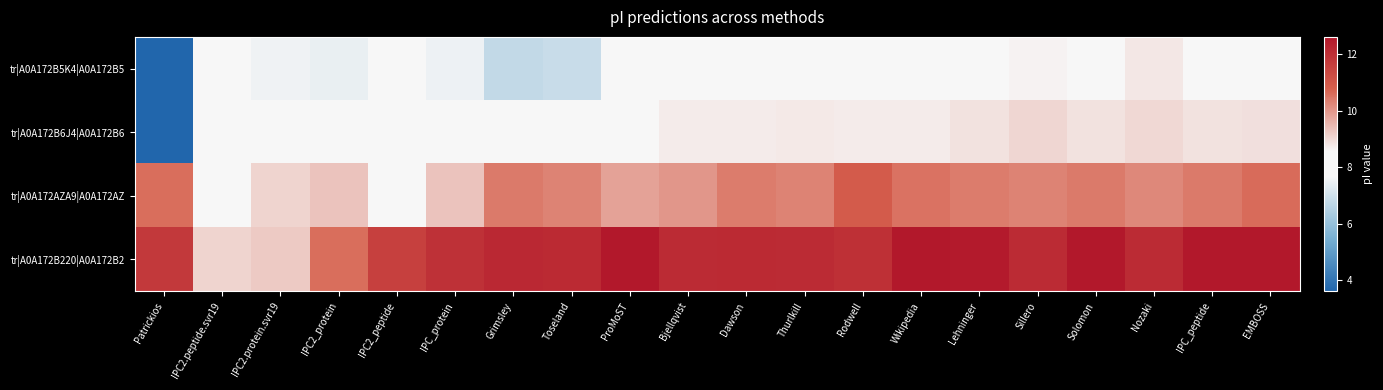

How many data points does each series have?

20